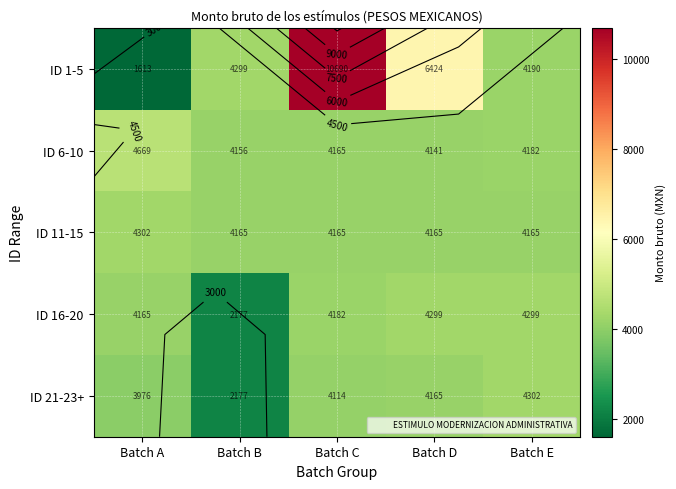

Is the value of ID 6-10 at Batch B greater than the value of ID 16-20 at Batch E?

No